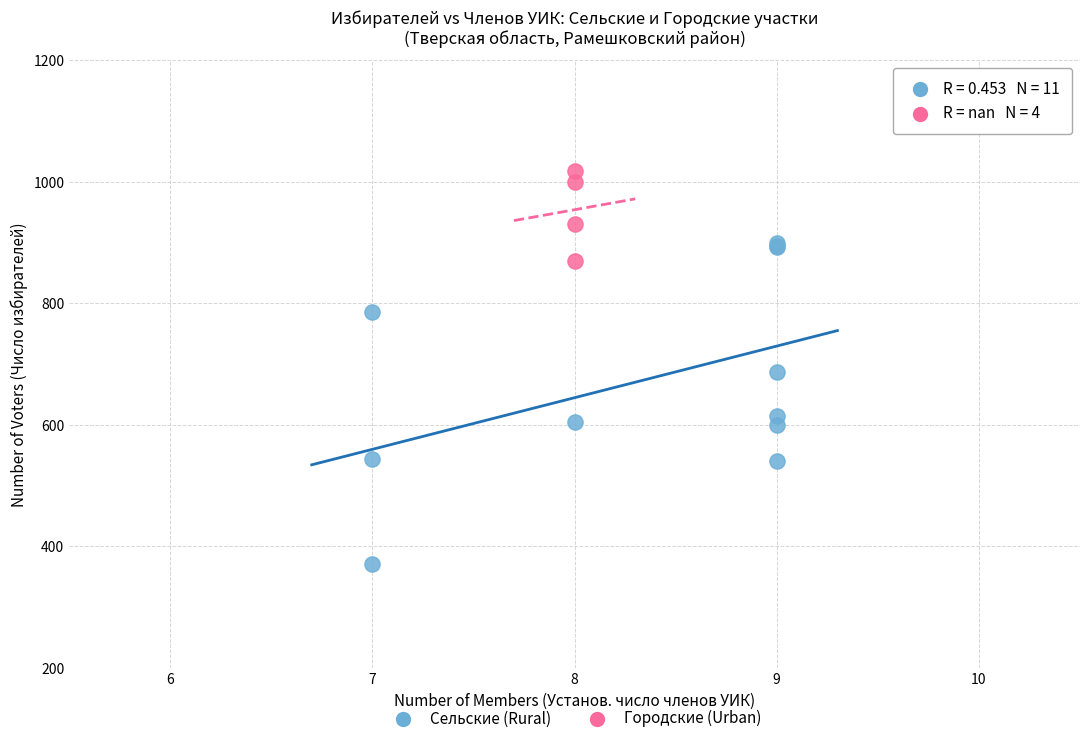

Which series has the widest spread of Y values?

Сельские (Rural)